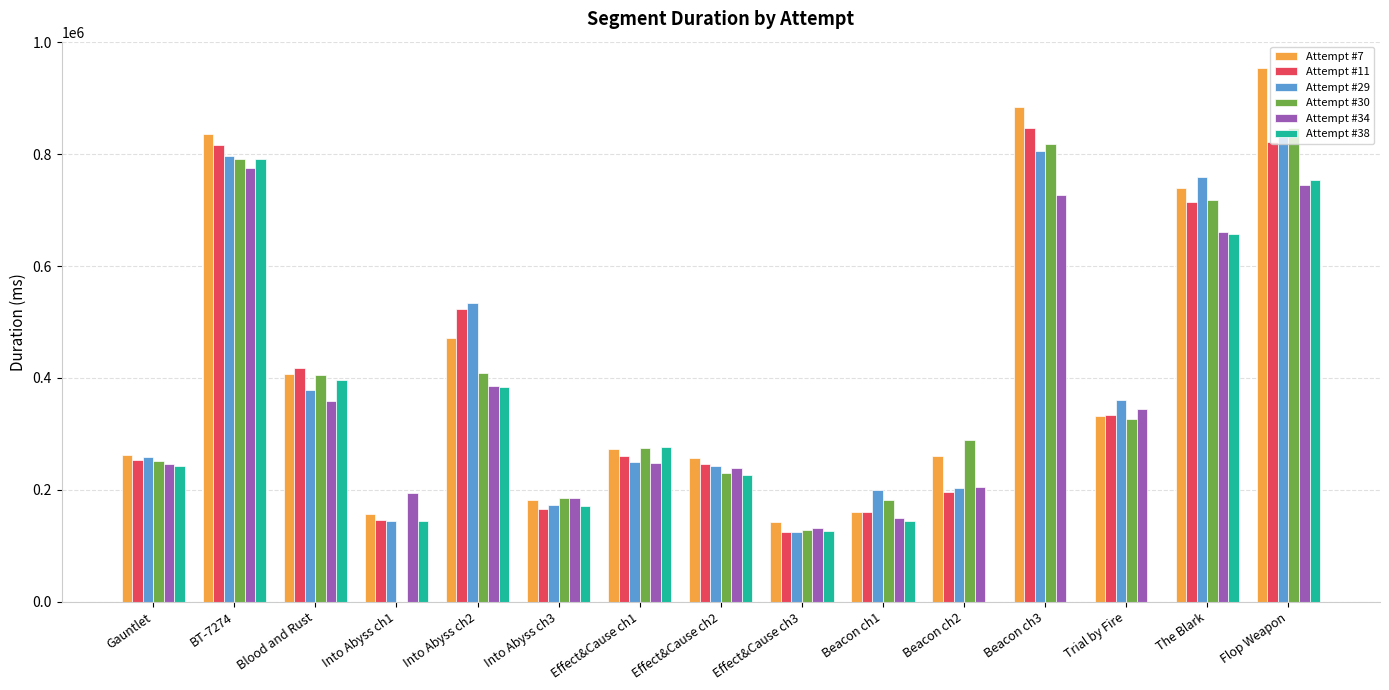

List the series in order of their peak value, highest first.

Attempt #7, Attempt #11, Attempt #30, Attempt #29, Attempt #38, Attempt #34